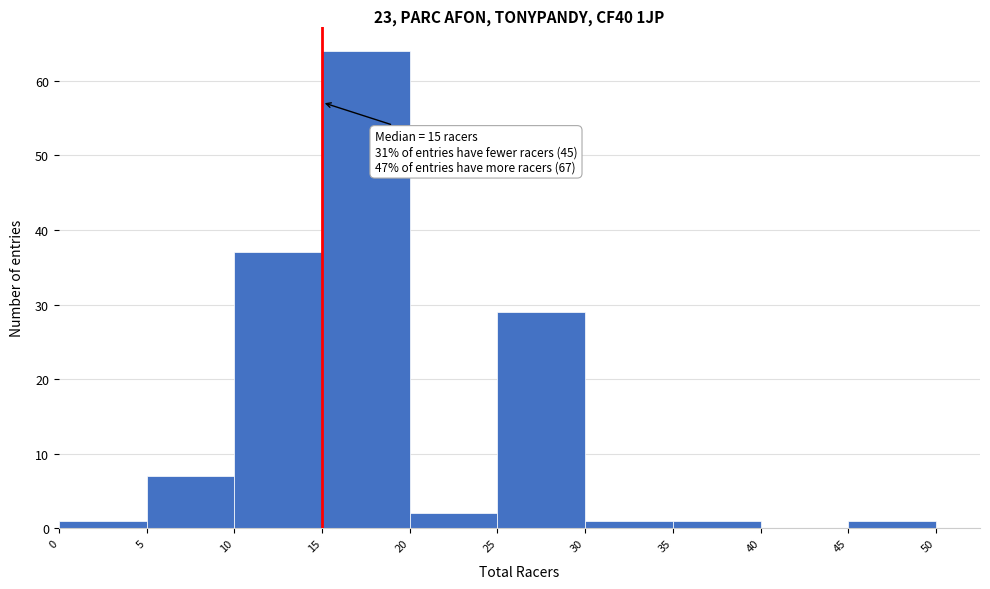

Over which range of the x-axis is the bar tallest?

15 to 20